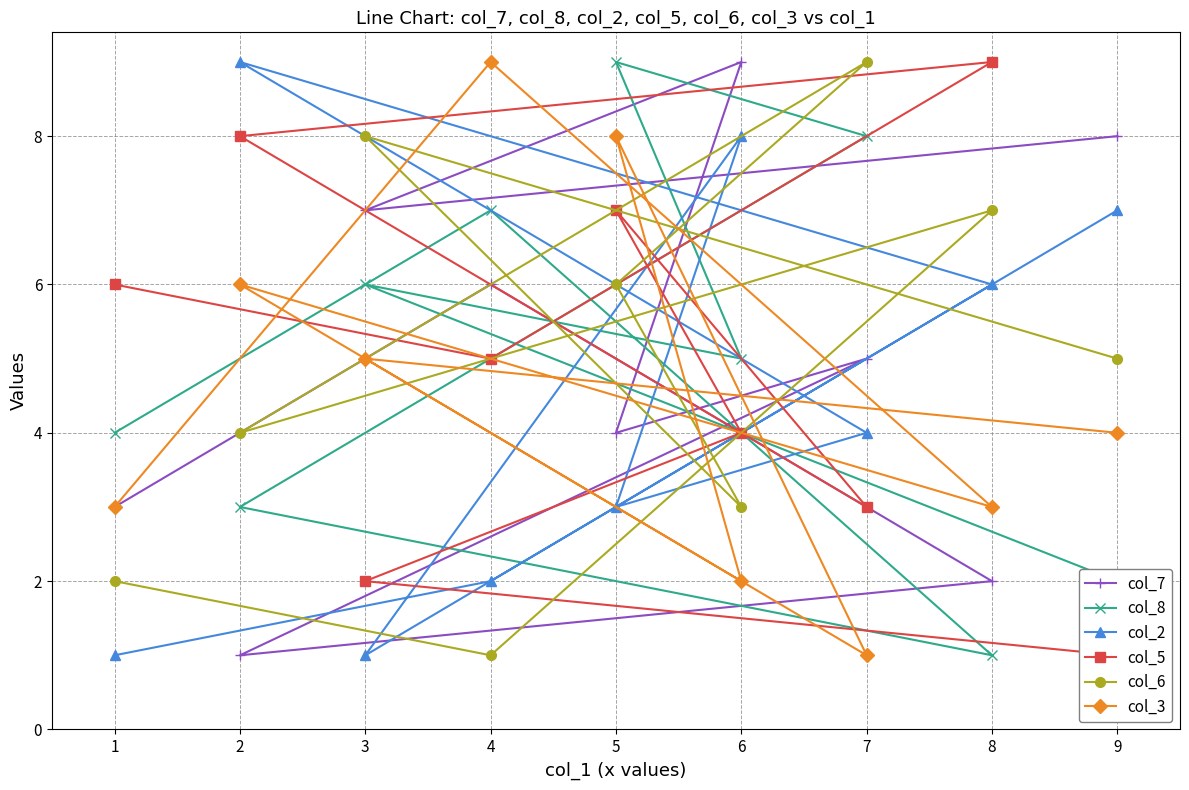

True or false: col_2 has a value of 7 at 9.

True